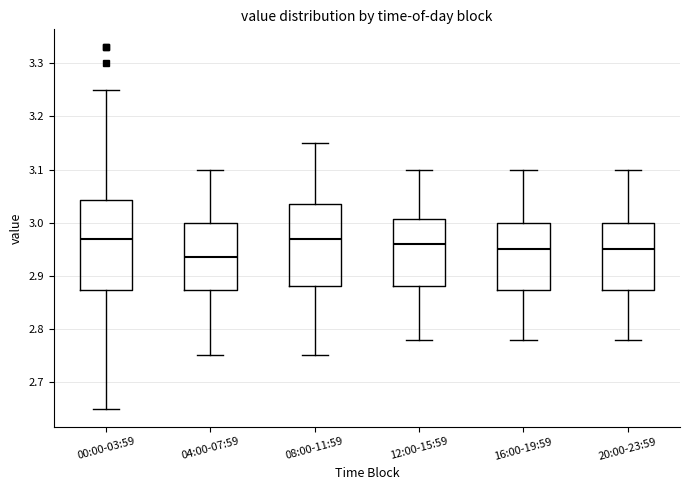

Which box is the tallest, from its lower edge to its upper edge?

00:00-03:59